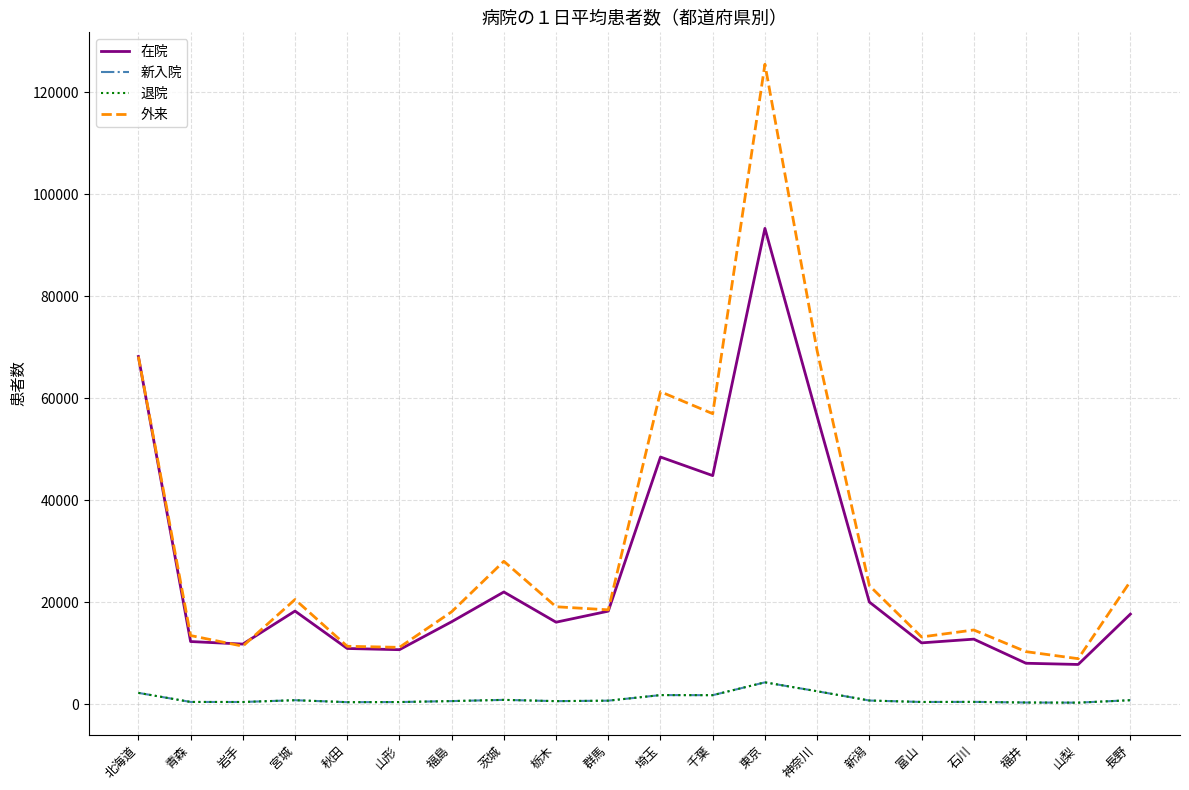

Which series has the widest spread of values?

外来